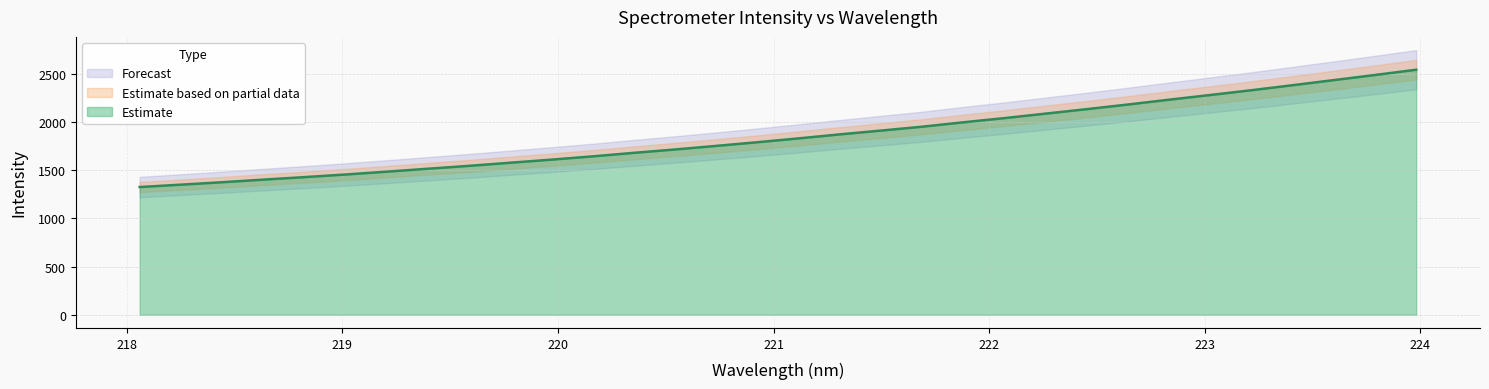

The chart shows a value of 899.7 at 223.2172. True or false?

False